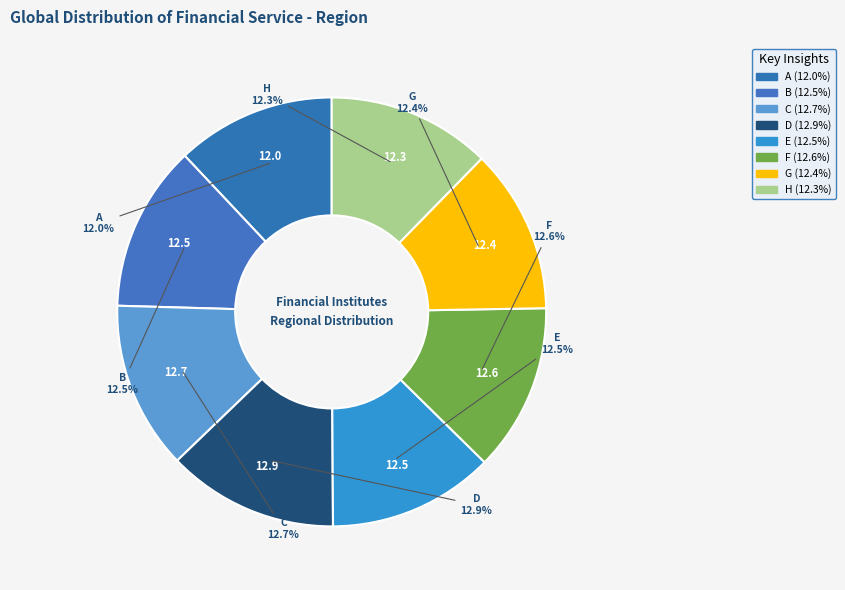

Count the number of slices in the pie.

8